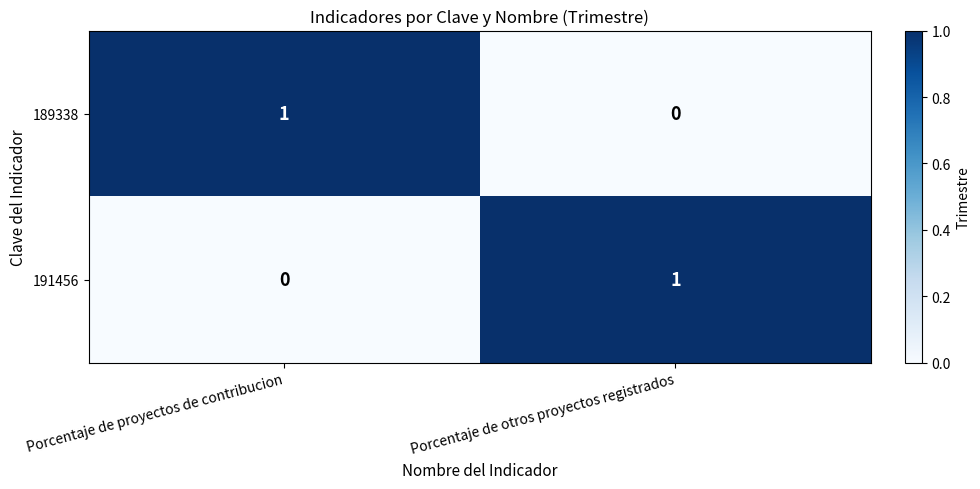

True or false: 191456 has a value of 1 at Porcentaje de otros proyectos registrados.

True